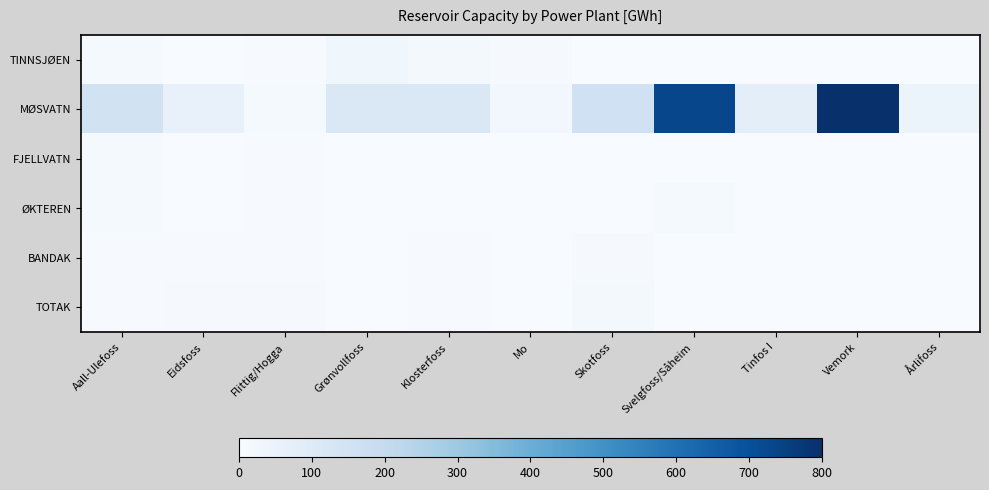

Which label corresponds to the largest value in the chart?

Vemork